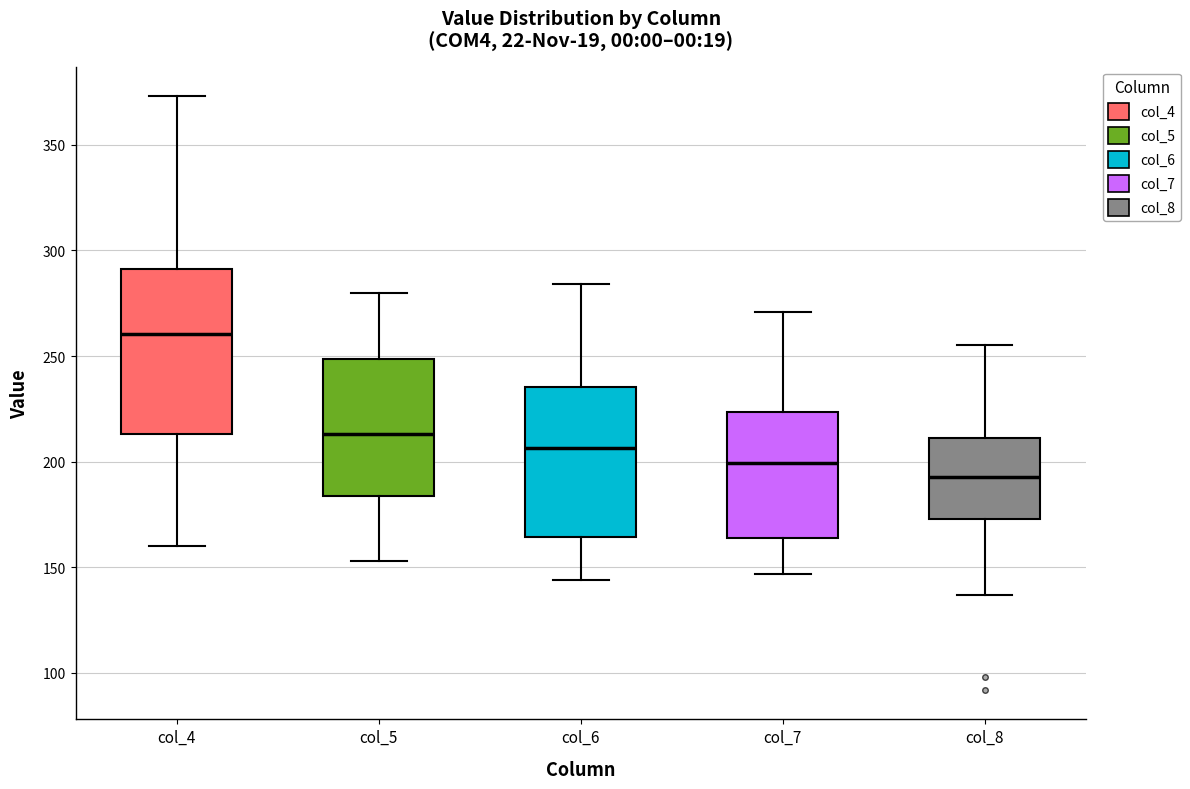

Reading left to right, transcribe this box plot: for each box, give where its median line is, the range the box spans, and where its two whiskers end, as read against the y-axis. The values are not printed on the chart, so give them approximately, as read against the axis.

col_4: median 260, box 215 to 290, whiskers 160 to 375
col_5: median 215, box 185 to 250, whiskers 155 to 280
col_6: median 205, box 165 to 235, whiskers 145 to 285
col_7: median 200, box 165 to 225, whiskers 145 to 270
col_8: median 195, box 175 to 210, whiskers 135 to 255